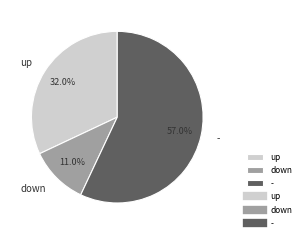

Is there a majority slice in this chart?

Yes